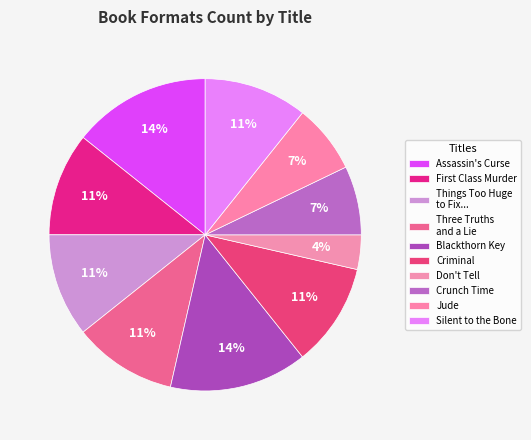

Count the number of slices in the pie.

10